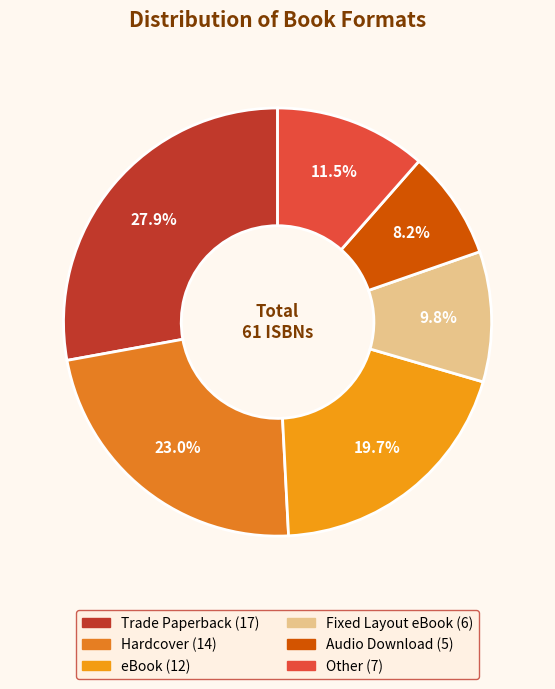

What is the total percentage of Other and Audio Download?

19.7%